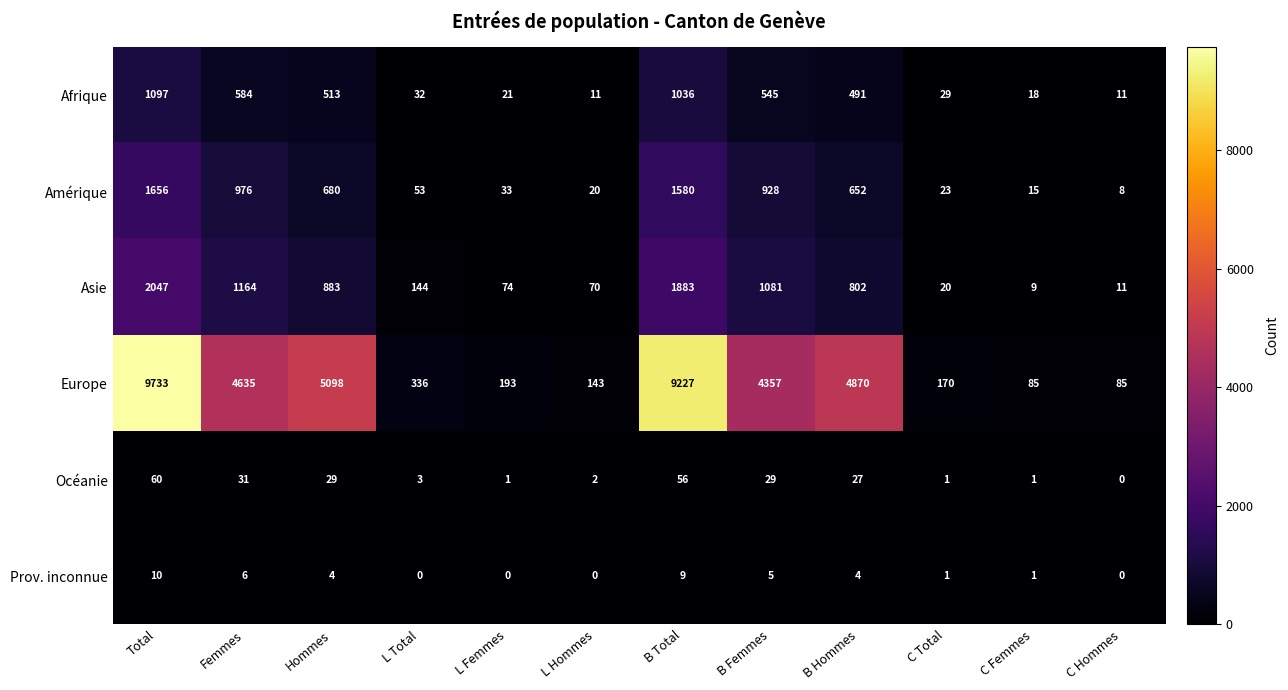

What is the difference between the Europe values at C Femmes and L Total?

251